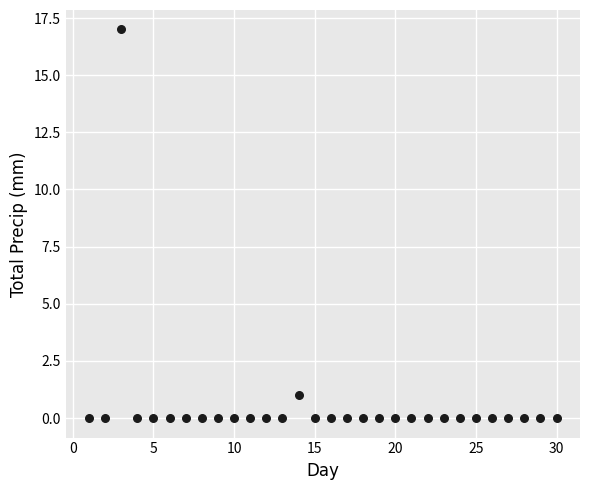

What is the range of X values (max minus min)?

29